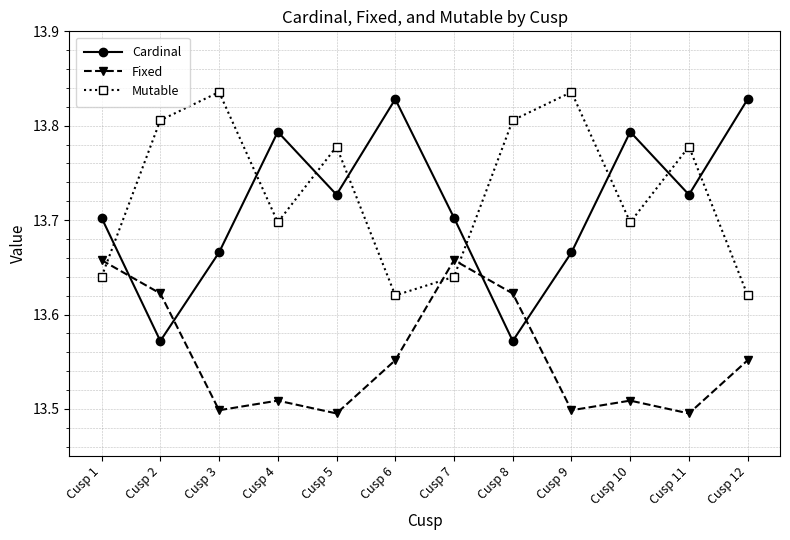

The value of Mutable at Cusp 12 is 20.9. True or false?

False